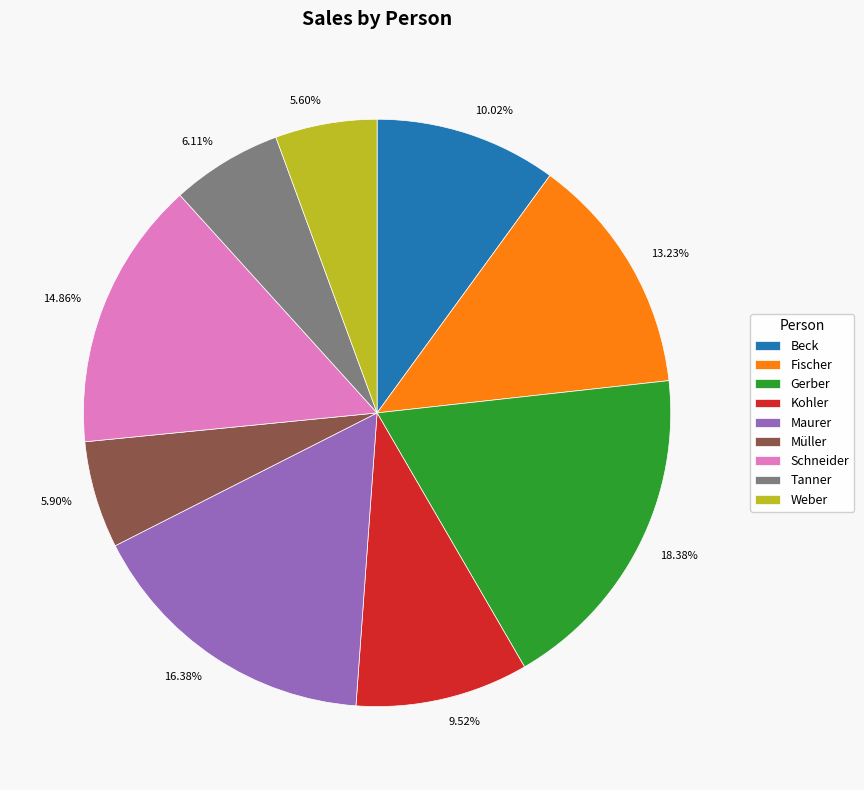

Is the sum of Weber and Müller greater than half?

No